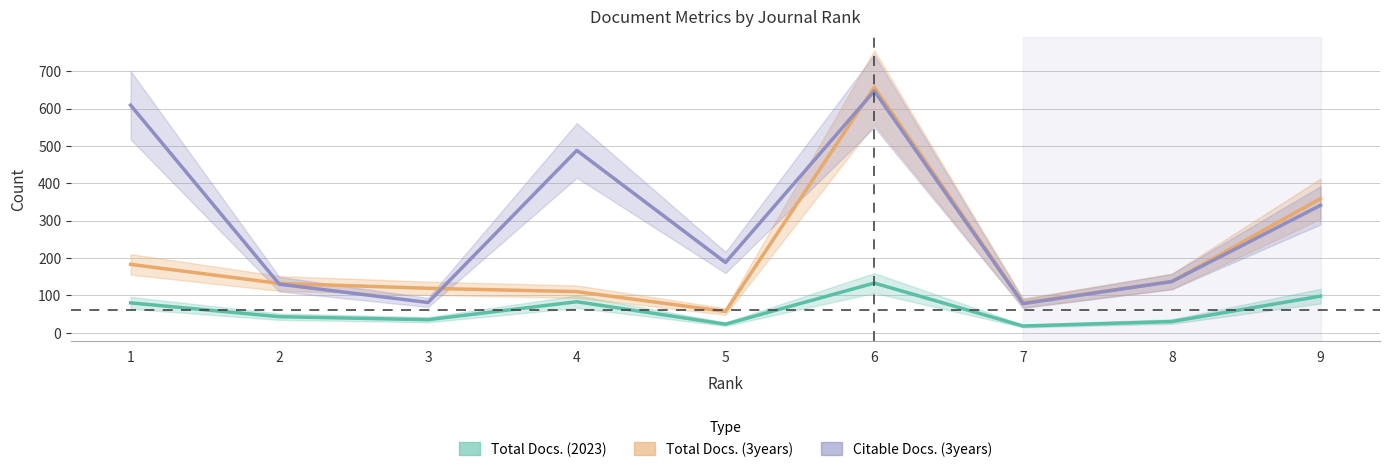

What is the sum of all Total Docs. (3years) values?

1834